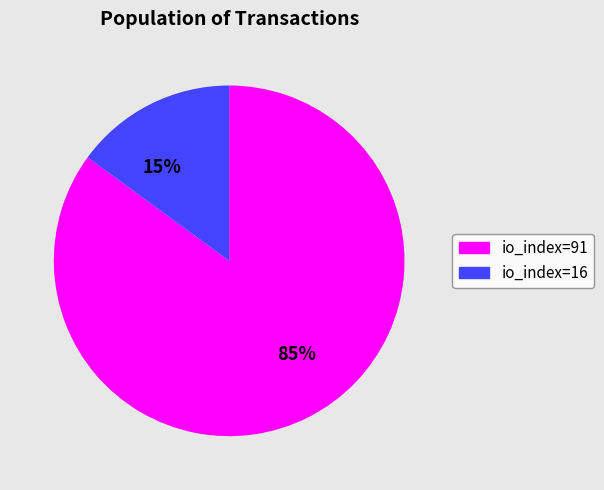

Is it true that 85% is 70% of the pie?

False